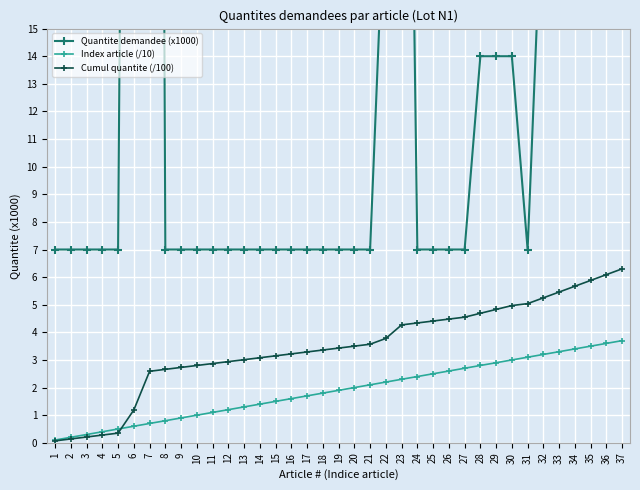

List the labels in order of Cumul quantite (/100) value, smallest first.

1, 2, 3, 4, 5, 6, 7, 8, 9, 10, 11, 12, 13, 14, 15, 16, 17, 18, 19, 20, 21, 22, 23, 24, 25, 26, 27, 28, 29, 30, 31, 32, 33, 34, 35, 36, 37